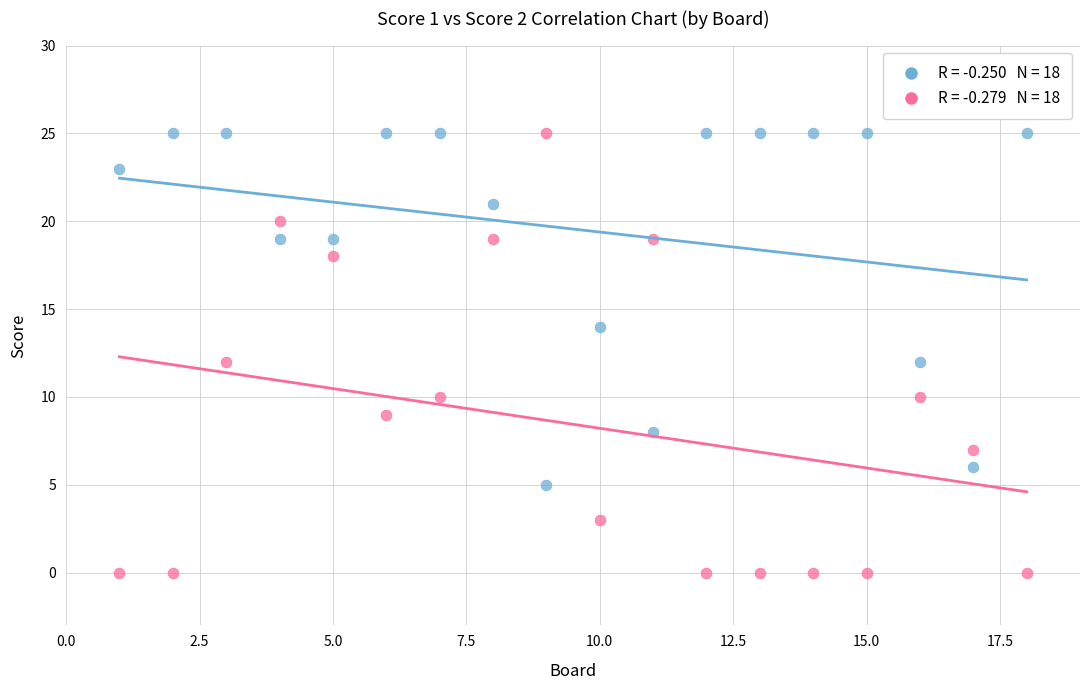

Across all data points, what is the range of Y values (max minus min)?

25